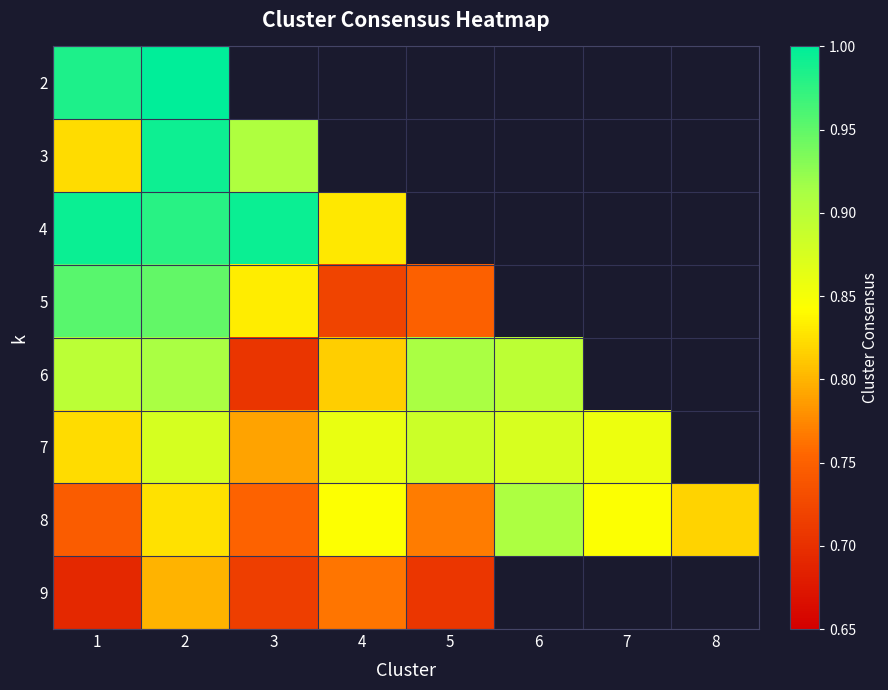

What is the lowest value of the 9 series?

0.7